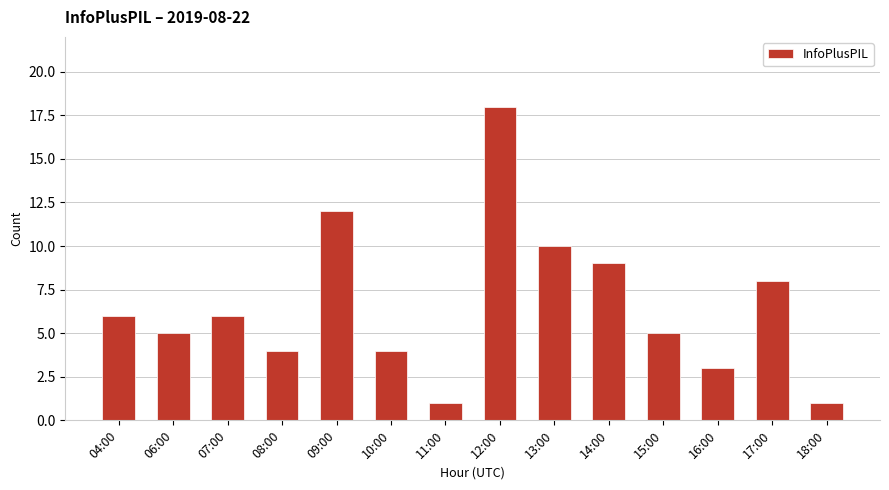

The chart shows a value of 9 at 14:00. True or false?

True